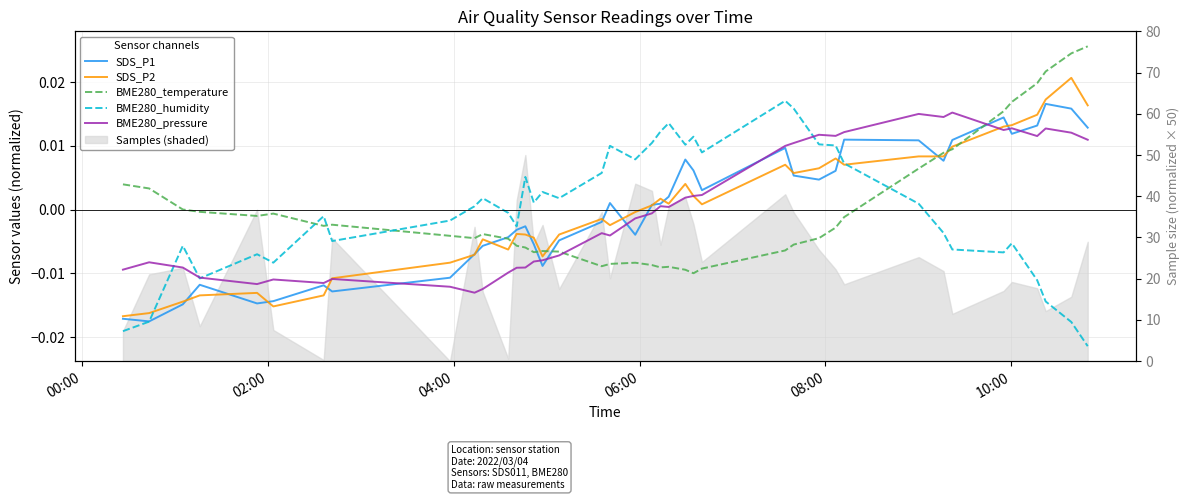

Which series ends up on top after the final intersection of SDS_P1 and BME280_pressure?

SDS_P1